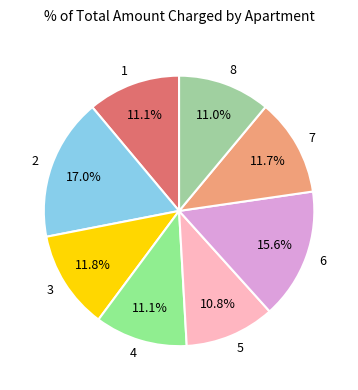

How many slices are in this pie chart?

8